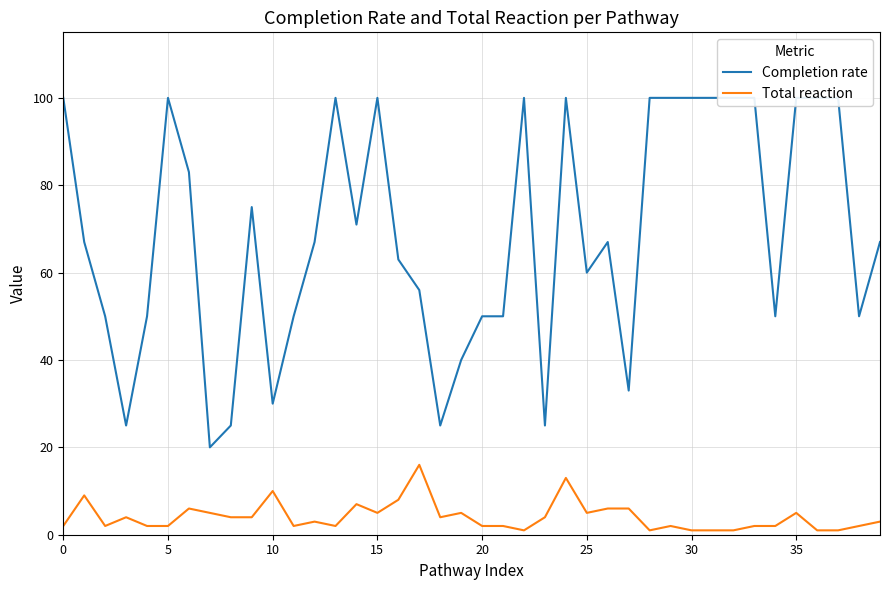

What is the value of the Total reaction point at the 19th from the left?

4